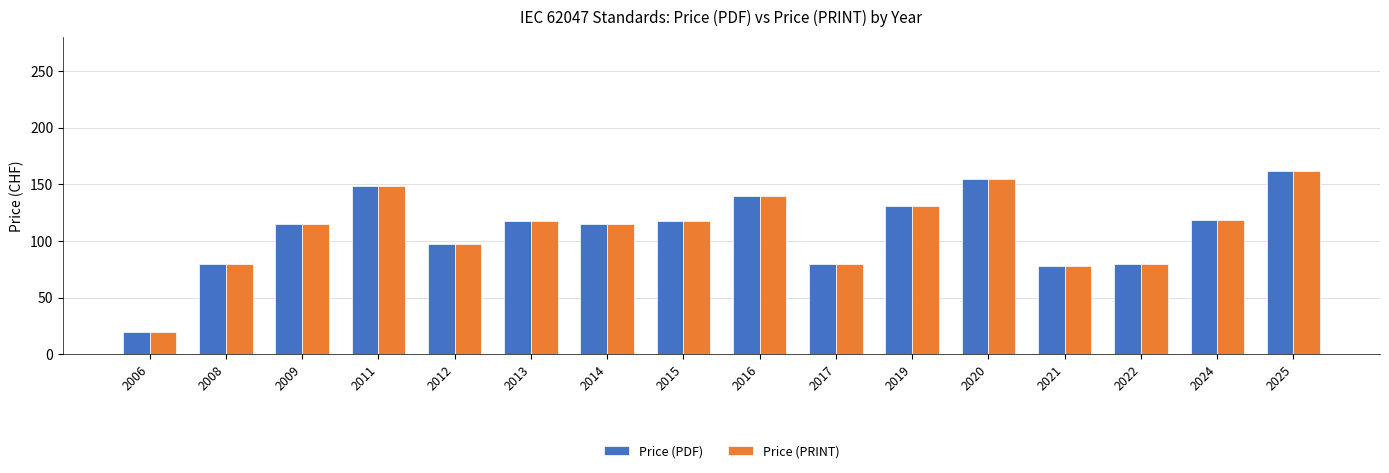

The Price (PDF) series shows 80.0 at 2022. True or false?

True